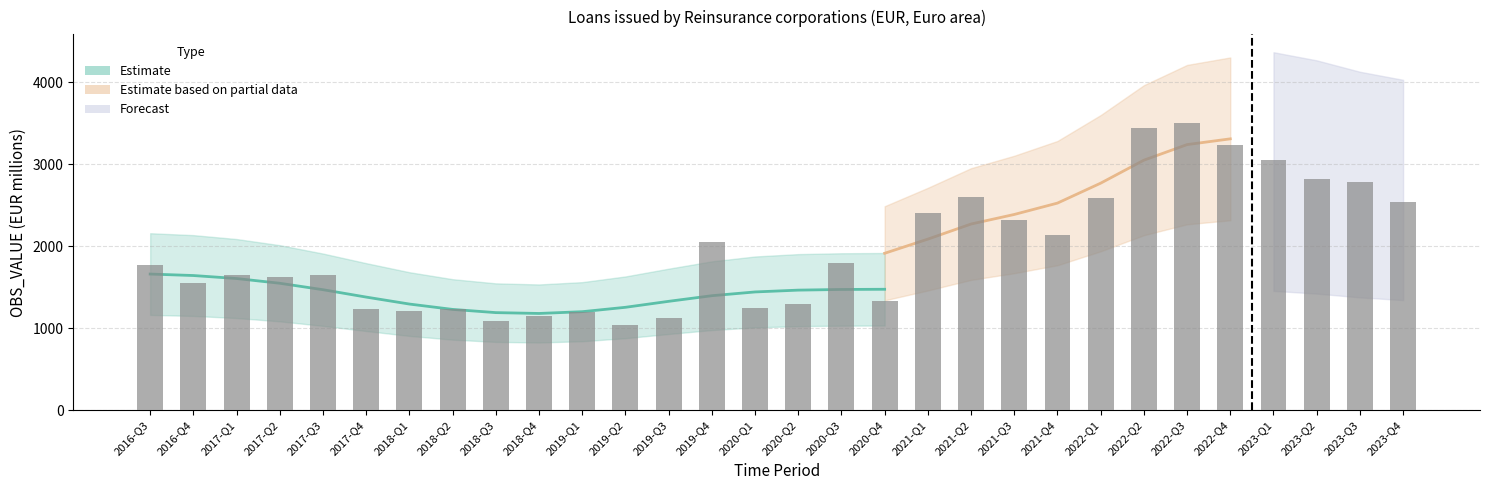

What position from the right is 2019-Q2?

19